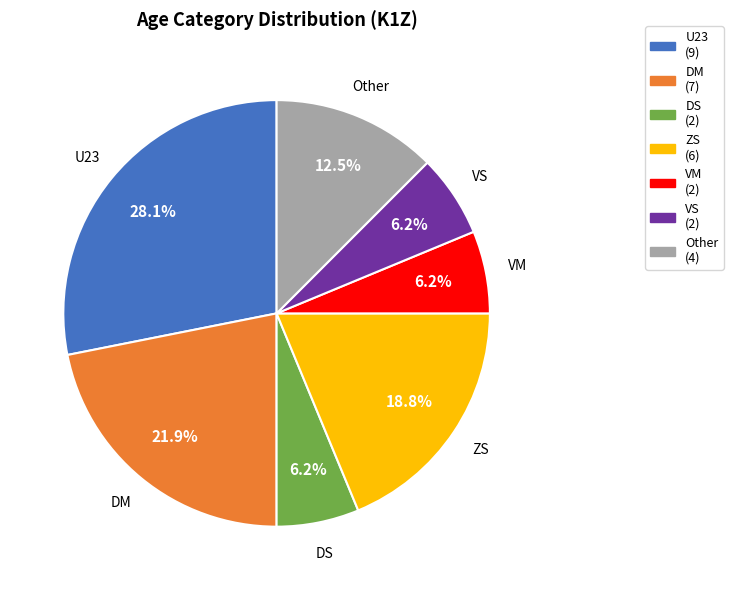

To the nearest percent, what portion does VM represent?

6%